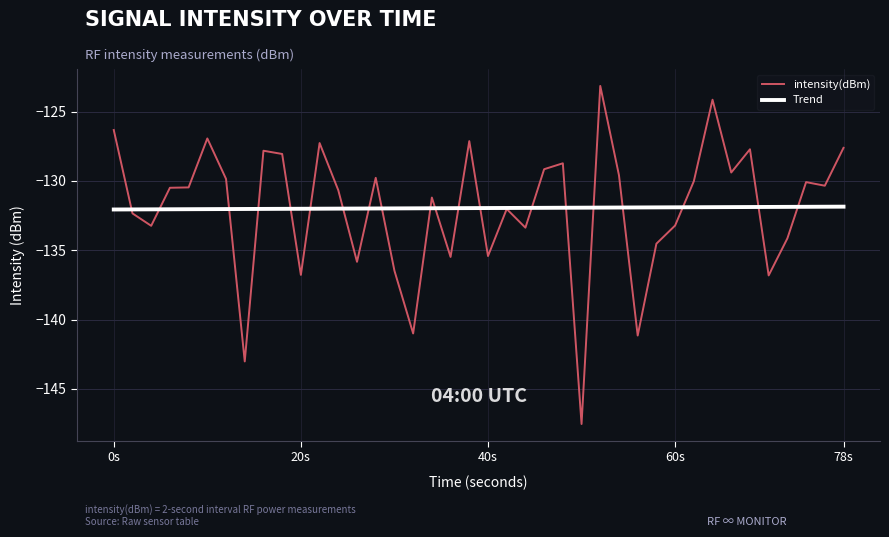

List the series in order of their peak value, highest first.

intensity(dBm), Trend